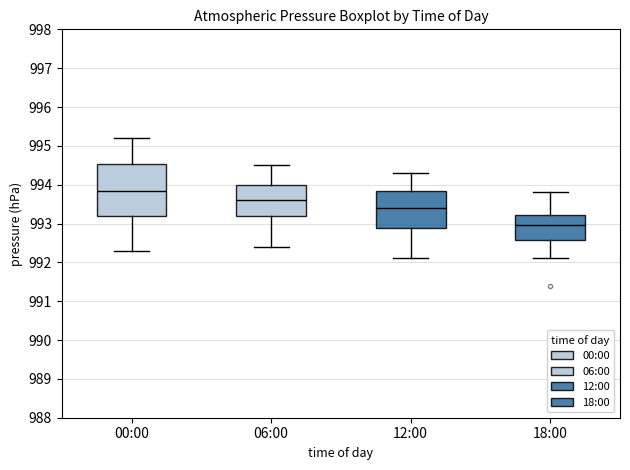

Reading left to right, transcribe this box plot: for each box, give where its median line is, the range the box spans, and where its two whiskers end, as read against the y-axis. The values are not printed on the chart, so give them approximately, as read against the axis.

00:00: median 993.9, box 993.2 to 994.5, whiskers 992.3 to 995.2
06:00: median 993.6, box 993.2 to 994.0, whiskers 992.4 to 994.5
12:00: median 993.4, box 992.9 to 993.8, whiskers 992.1 to 994.3
18:00: median 993.0, box 992.6 to 993.2, whiskers 992.1 to 993.8